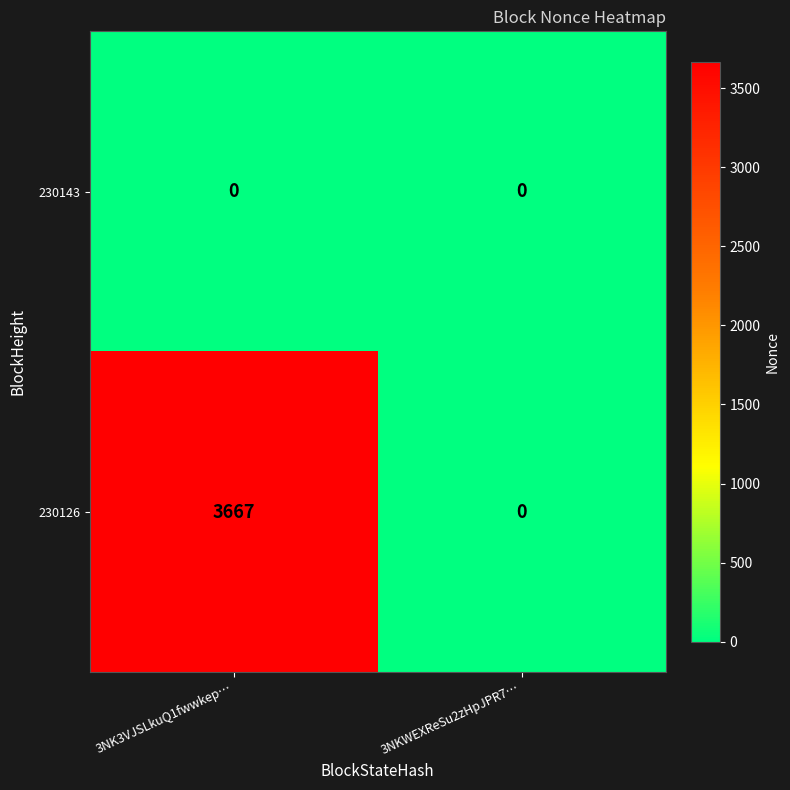

Reading left to right, transcribe all the data shown in this chart.

230143: 3NK3VJSLkuQ1fwwkep…=0	3NKWEXReSu2zHpJPR7…=0
230126: 3NK3VJSLkuQ1fwwkep…=3667	3NKWEXReSu2zHpJPR7…=0